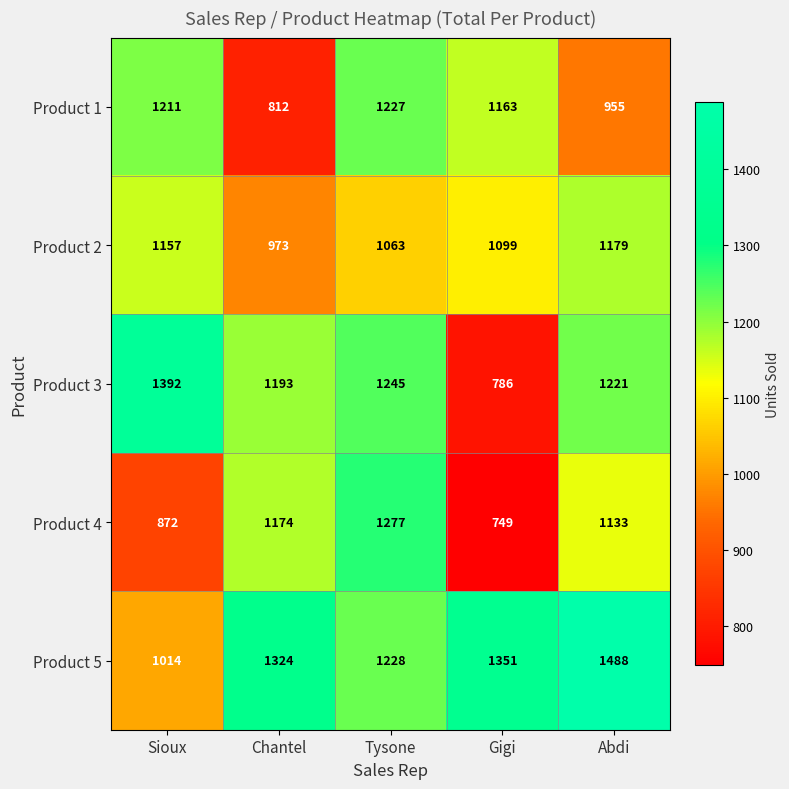

Which series has the largest range (max minus min)?

Product 3